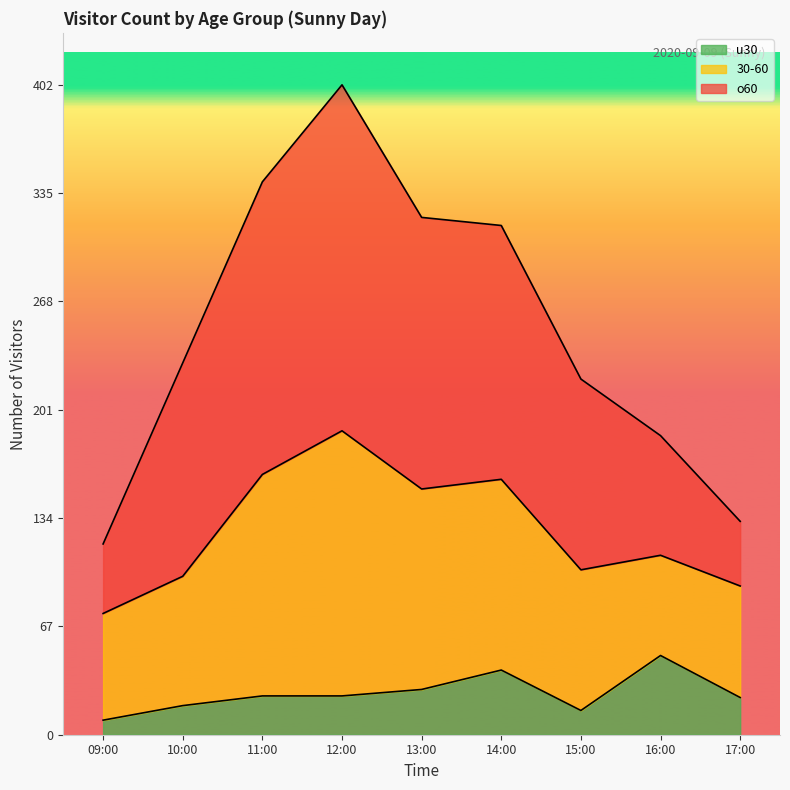

At which category is the sum across all series the highest?

12:00